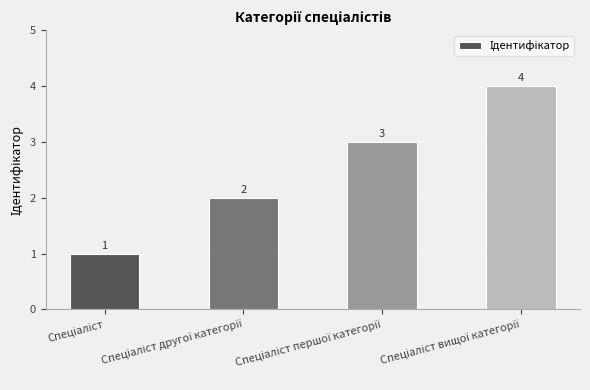

What is the greatest value displayed?

4